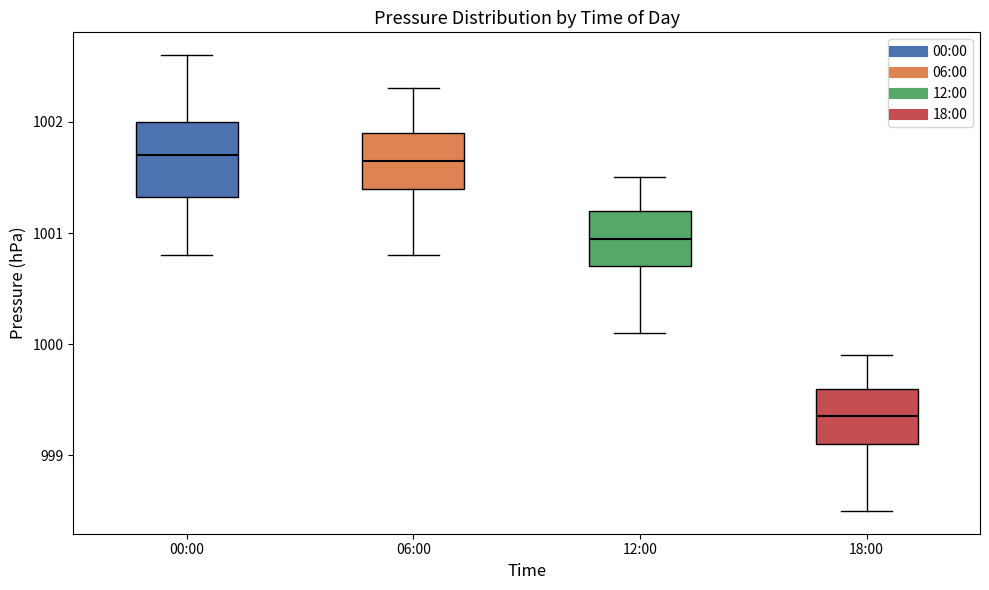

Reading left to right, transcribe this box plot: for each box, give where its median line is, the range the box spans, and where its two whiskers end, as read against the y-axis. The values are not printed on the chart, so give them approximately, as read against the axis.

00:00: median 1001.7, box 1001.3 to 1002.0, whiskers 1000.8 to 1002.6
06:00: median 1001.7, box 1001.4 to 1001.9, whiskers 1000.8 to 1002.3
12:00: median 1001.0, box 1000.7 to 1001.2, whiskers 1000.1 to 1001.5
18:00: median 999.4, box 999.1 to 999.6, whiskers 998.5 to 999.9